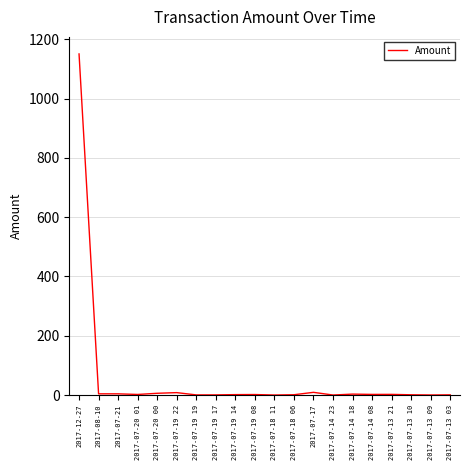

What is the difference between the maximum and minimum values?

1151.0